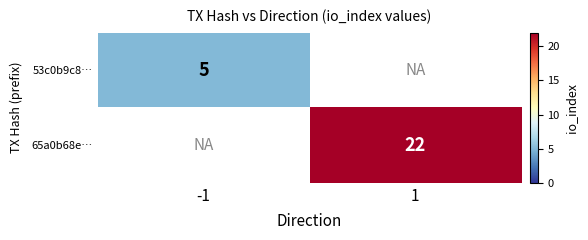

The value of 65a0b68e… at 1 is 32.5. True or false?

False